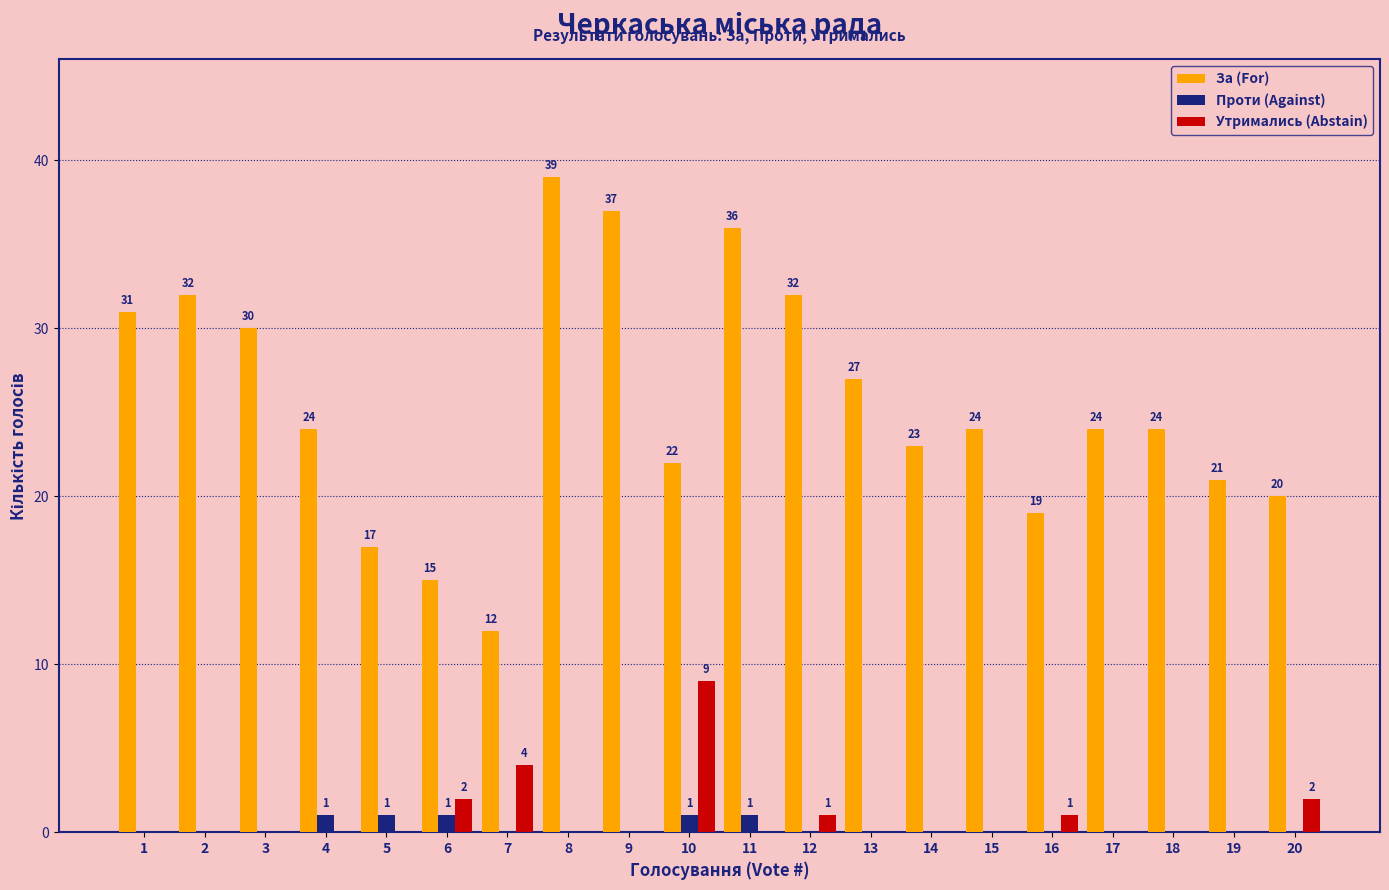

Between 3 and 12, which series saw the biggest shift?

За (For)